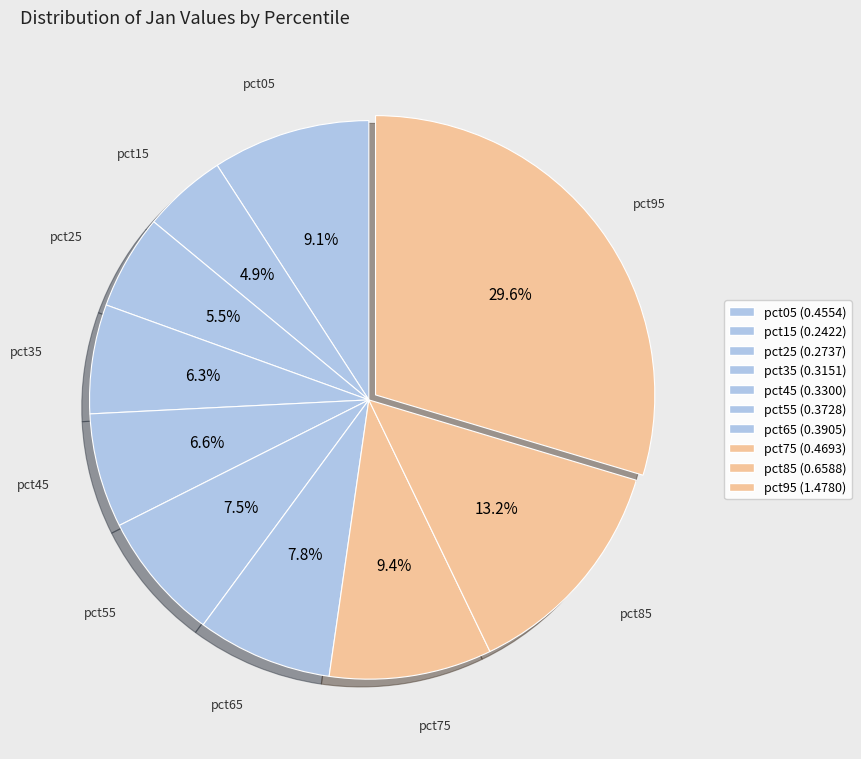

Is there a majority slice in this chart?

No